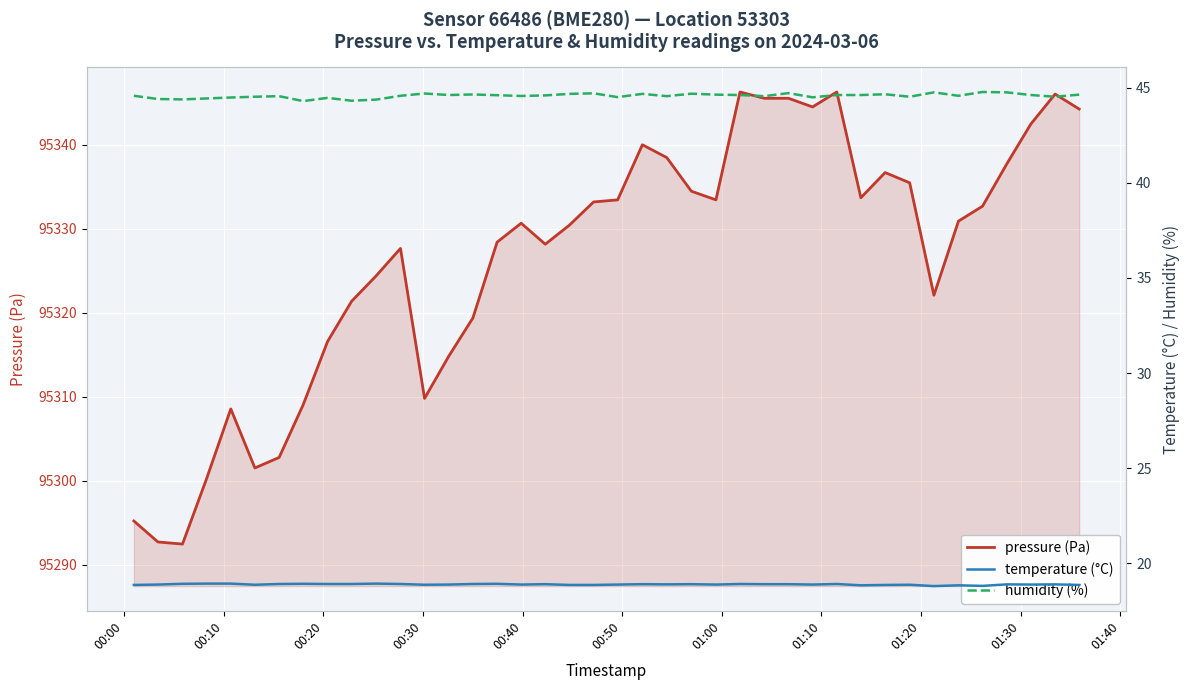

What is the lowest value of the pressure (Pa) series?

95292.5